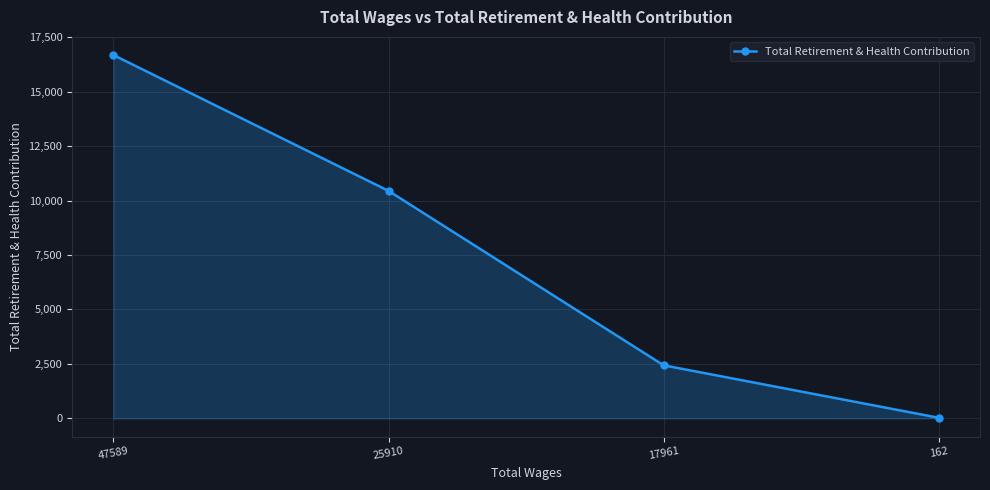

How many lines are shown in the chart?

1